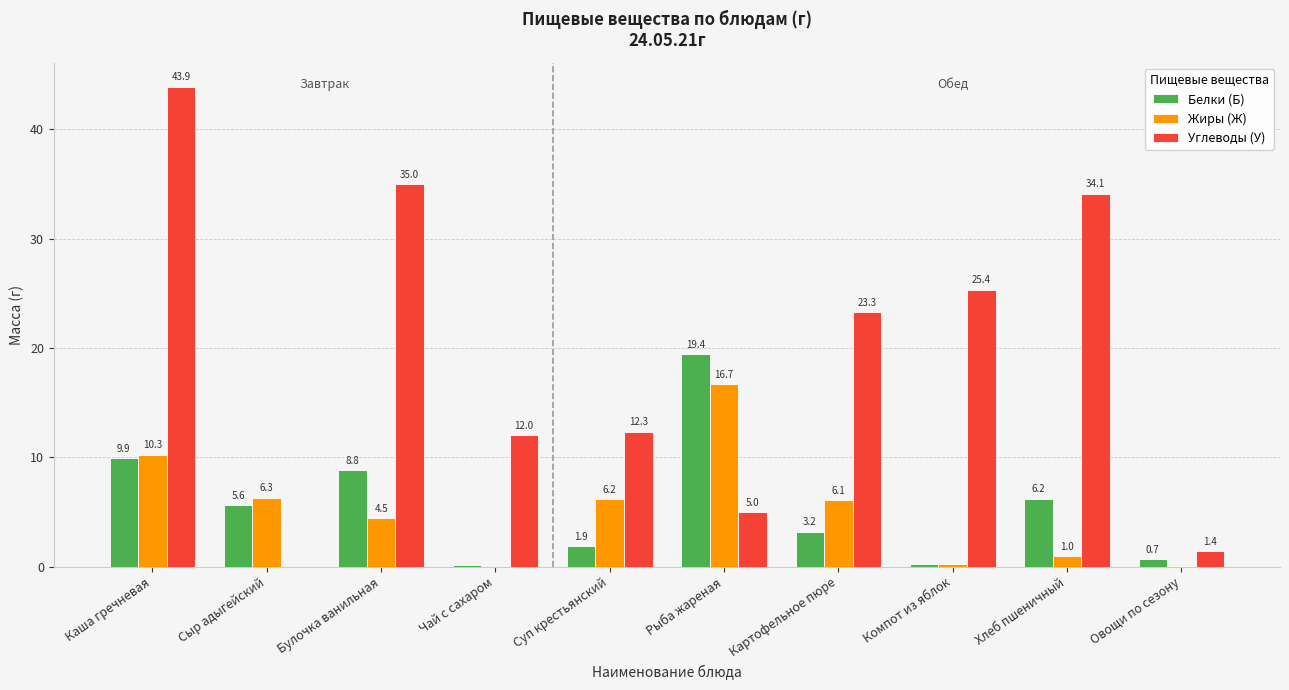

What is the sum of the Белки (Б) values at Сыр адыгейский and Каша гречневая?

15.5